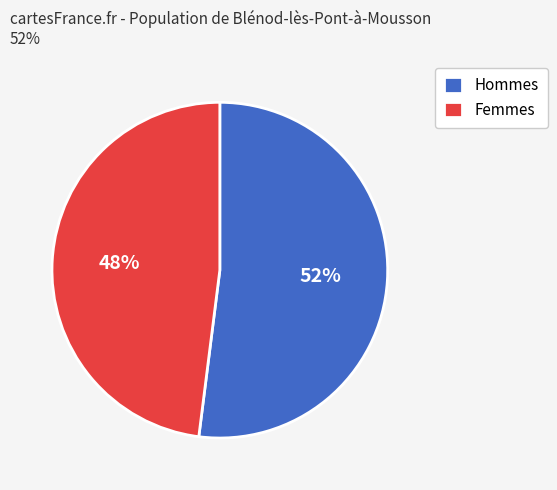

Is the sum of Hommes and Femmes greater than half?

Yes